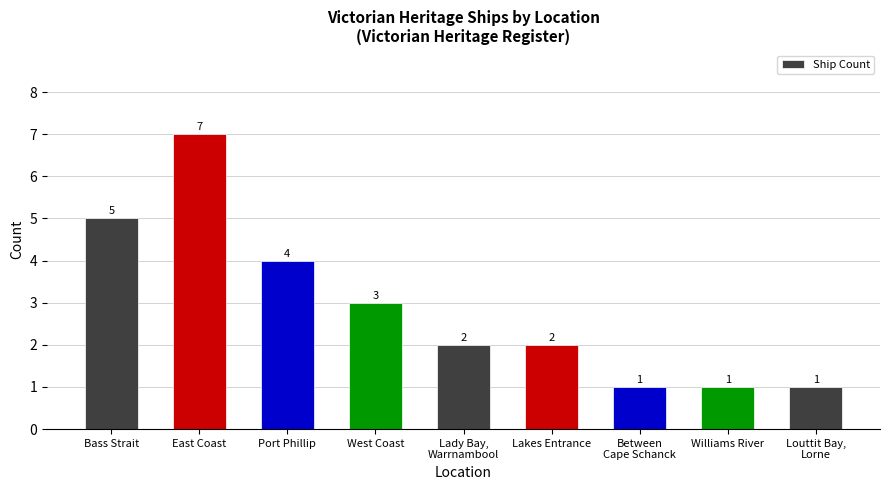

What is the value of the 8th bar from the left?

1